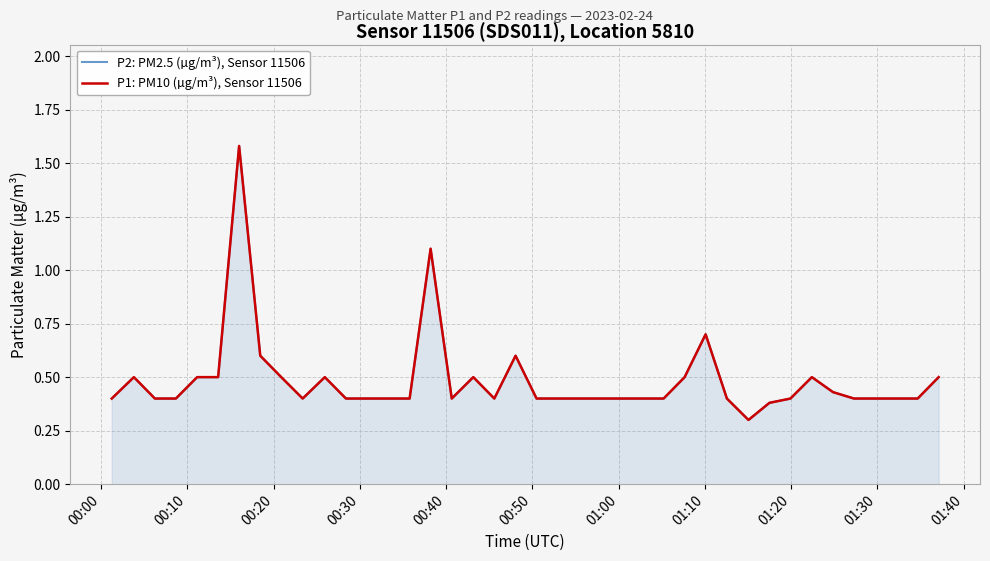

What are all the series names shown in the legend?

P2: PM2.5 (µg/m³), Sensor 11506, P1: PM10 (µg/m³), Sensor 11506